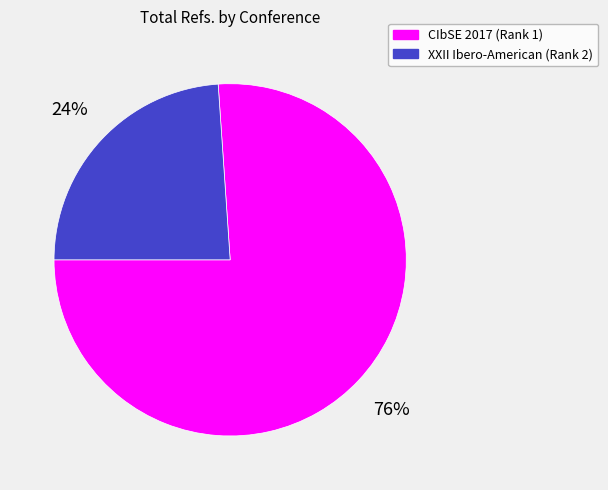

Rank the categories by value from highest to lowest.

CIbSE 2017 (Rank 1), XXII Ibero-American (Rank 2)